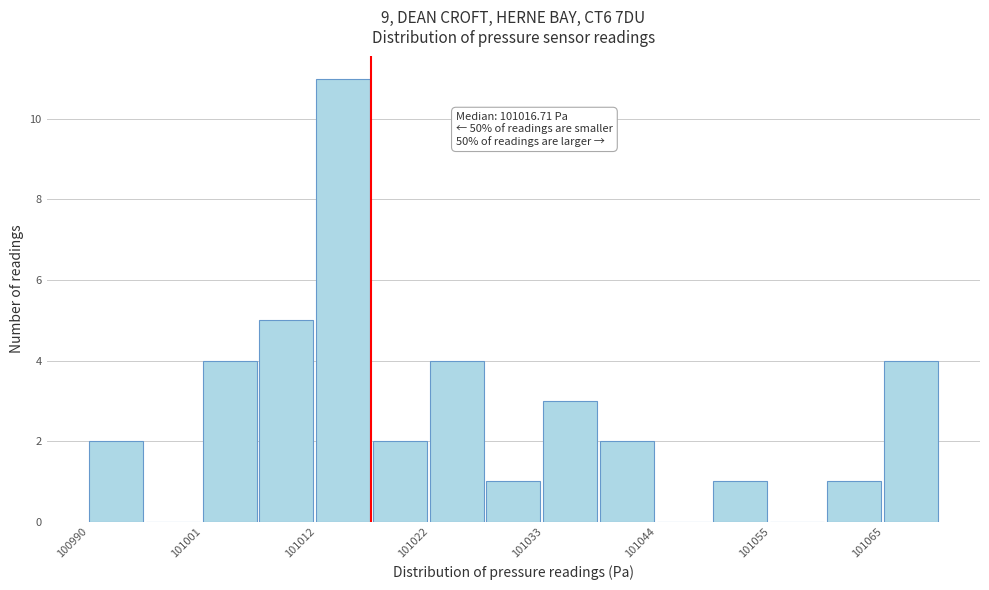

Around what value on the x-axis is the tallest bar? Give the approximate position of its centre, as read against the axis.

101014